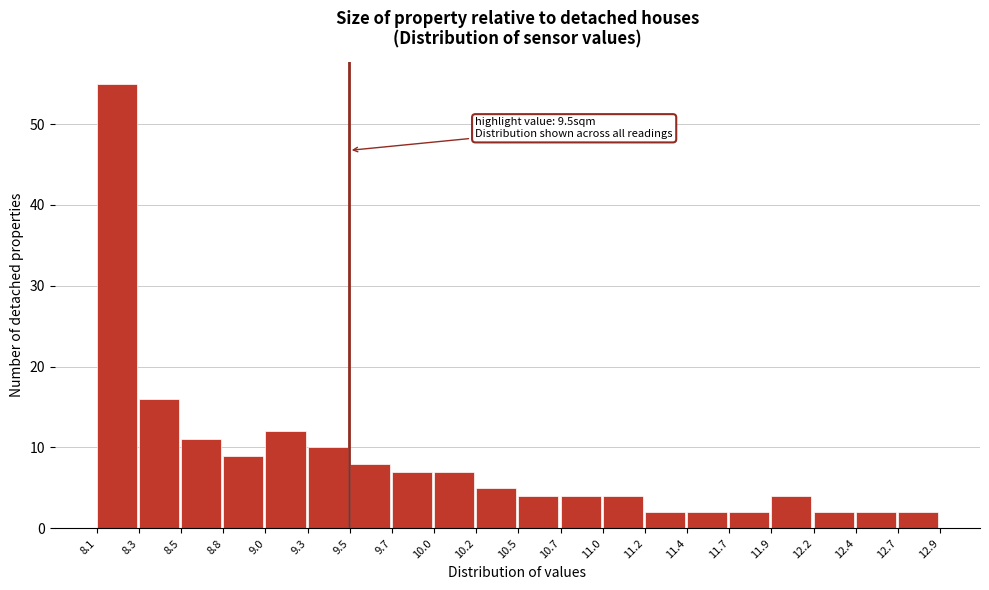

Over which range of the x-axis is the bar tallest?

8.1 to 8.3